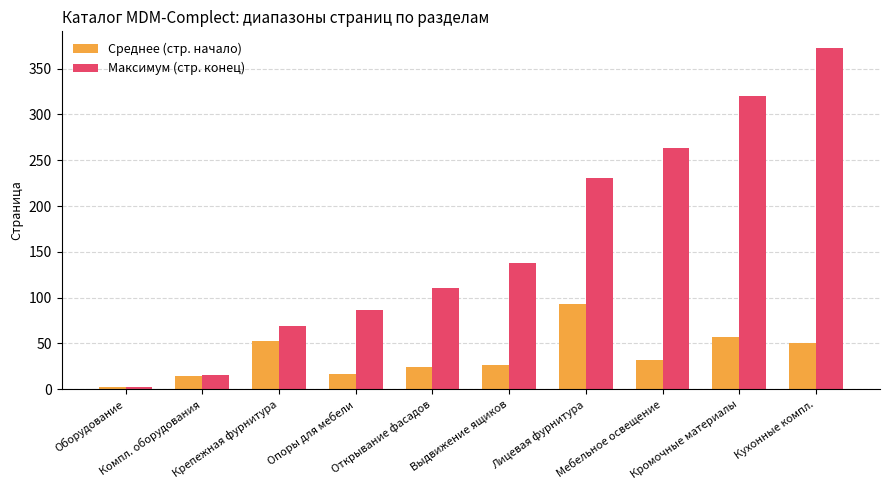

Reading left to right, list all the values displayed in this chart.

Среднее (стр. начало): 2	14	53	17	24	27	93	32	57	51
Максимум (стр. конец): 2	16	69	87	111	138	231	263	320	372